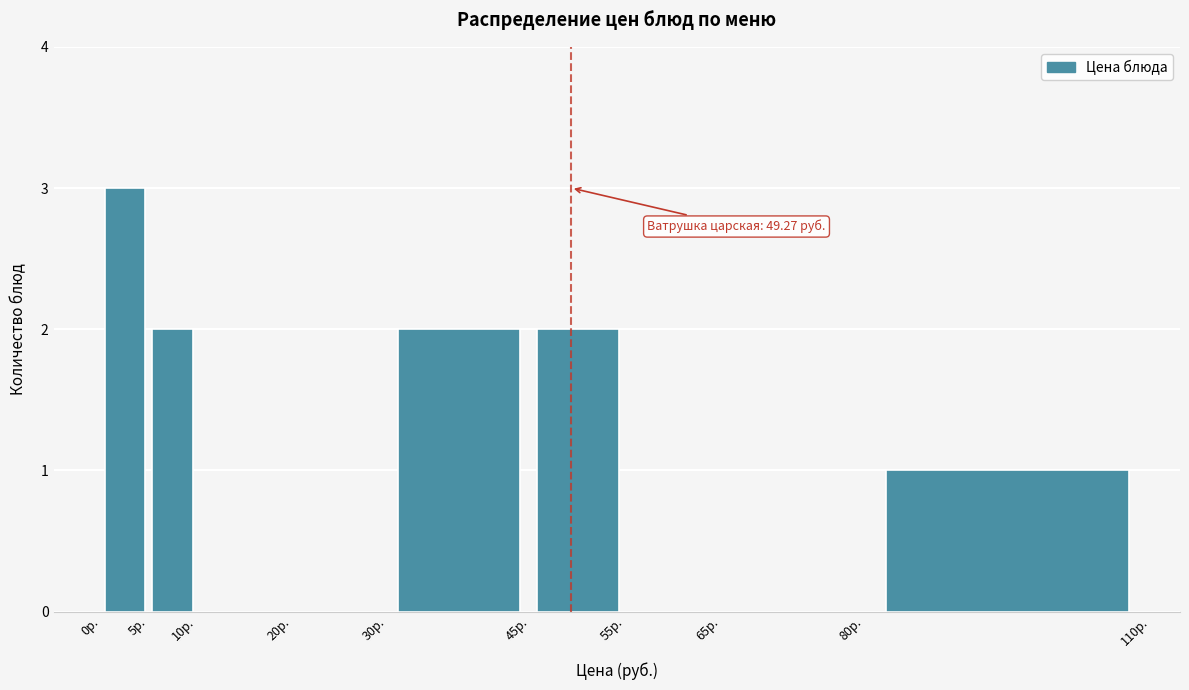

Which range on the x-axis has the tallest bar?

0 to 5